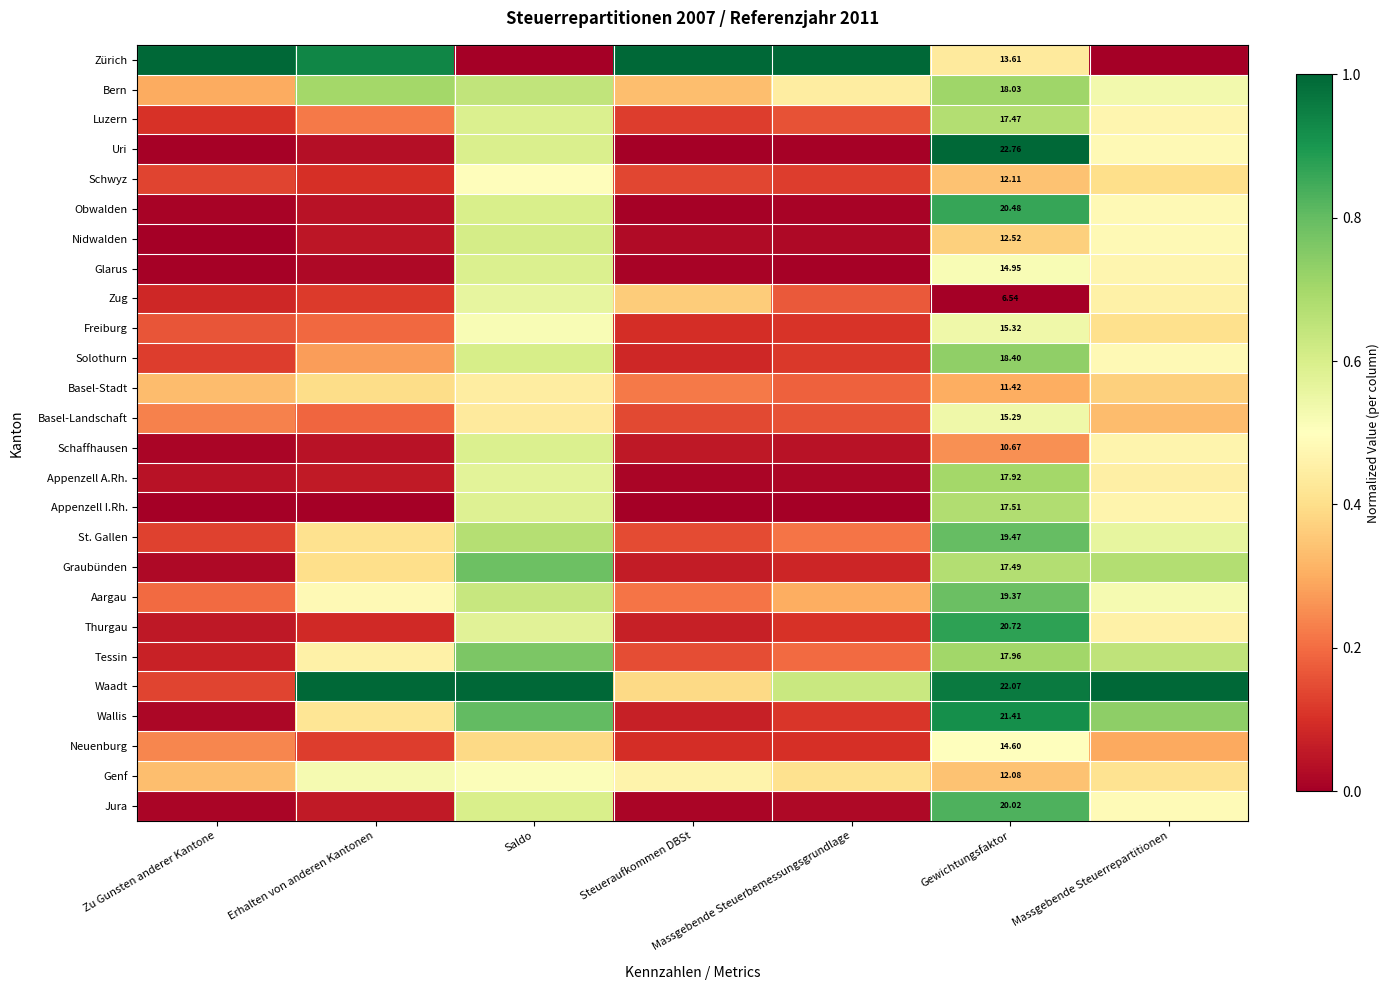

What value does the Wallis series have at Steueraufkommen DBSt?

0.1